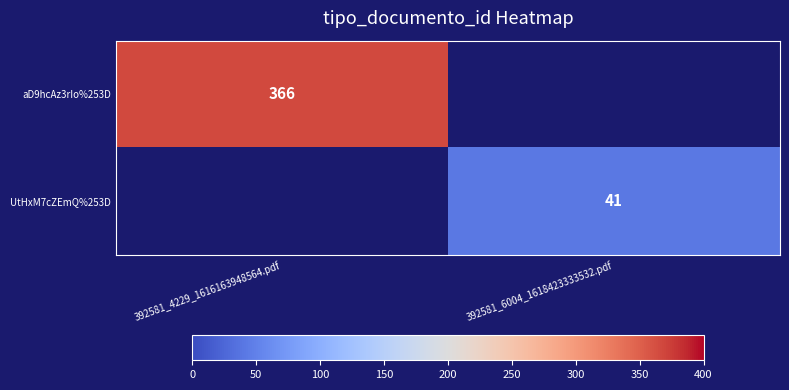

How many distinct data groups are displayed?

2